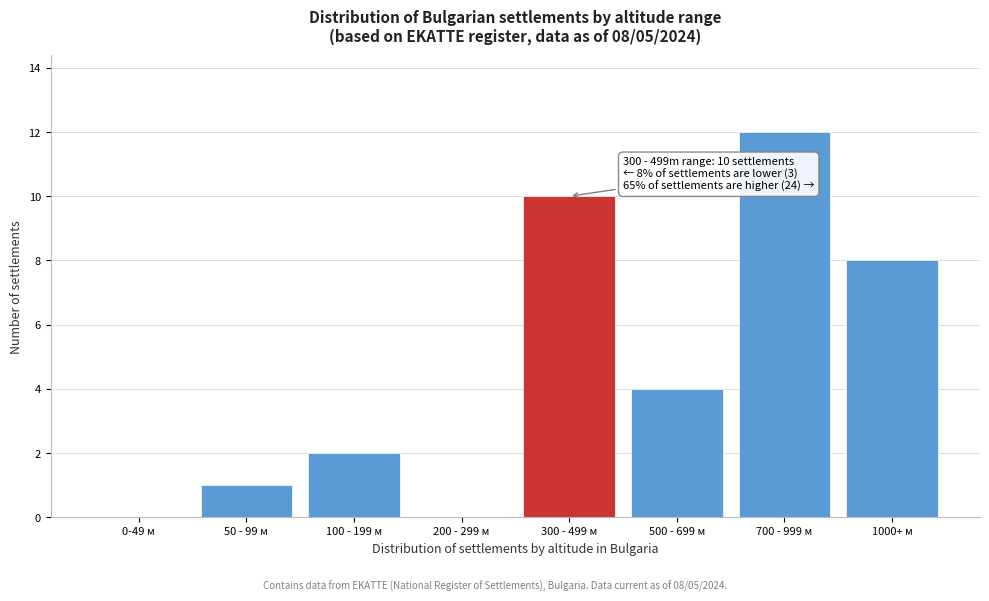

Reading left to right, list all the values displayed in this chart.

0-49 м=0	50 - 99 м=1	100 - 199 м=2	200 - 299 м=0	300 - 499 м=10	500 - 699 м=4	700 - 999 м=12	1000+ м=8